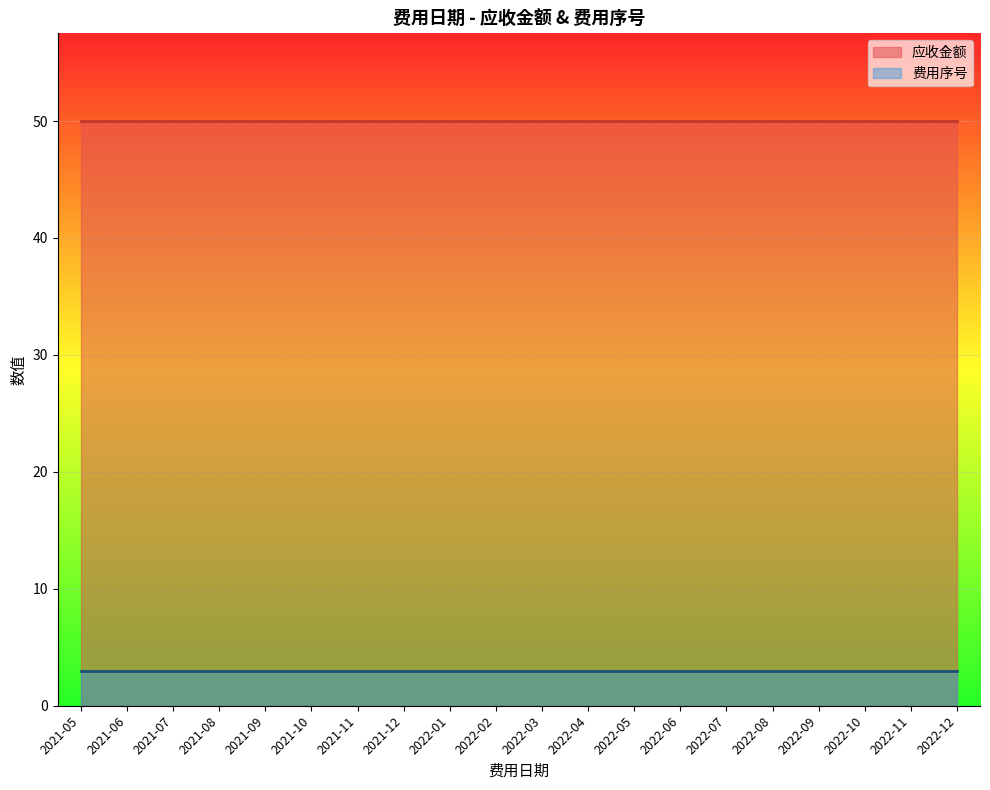

What is the total value across all series at 2022-11?

53